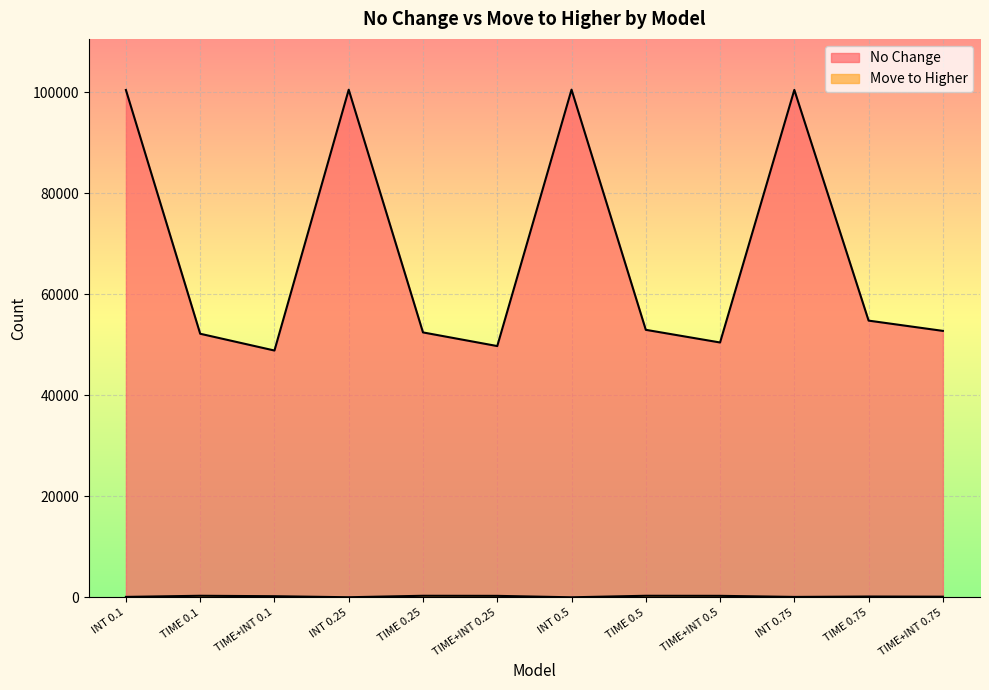

How many lines are shown in the chart?

2